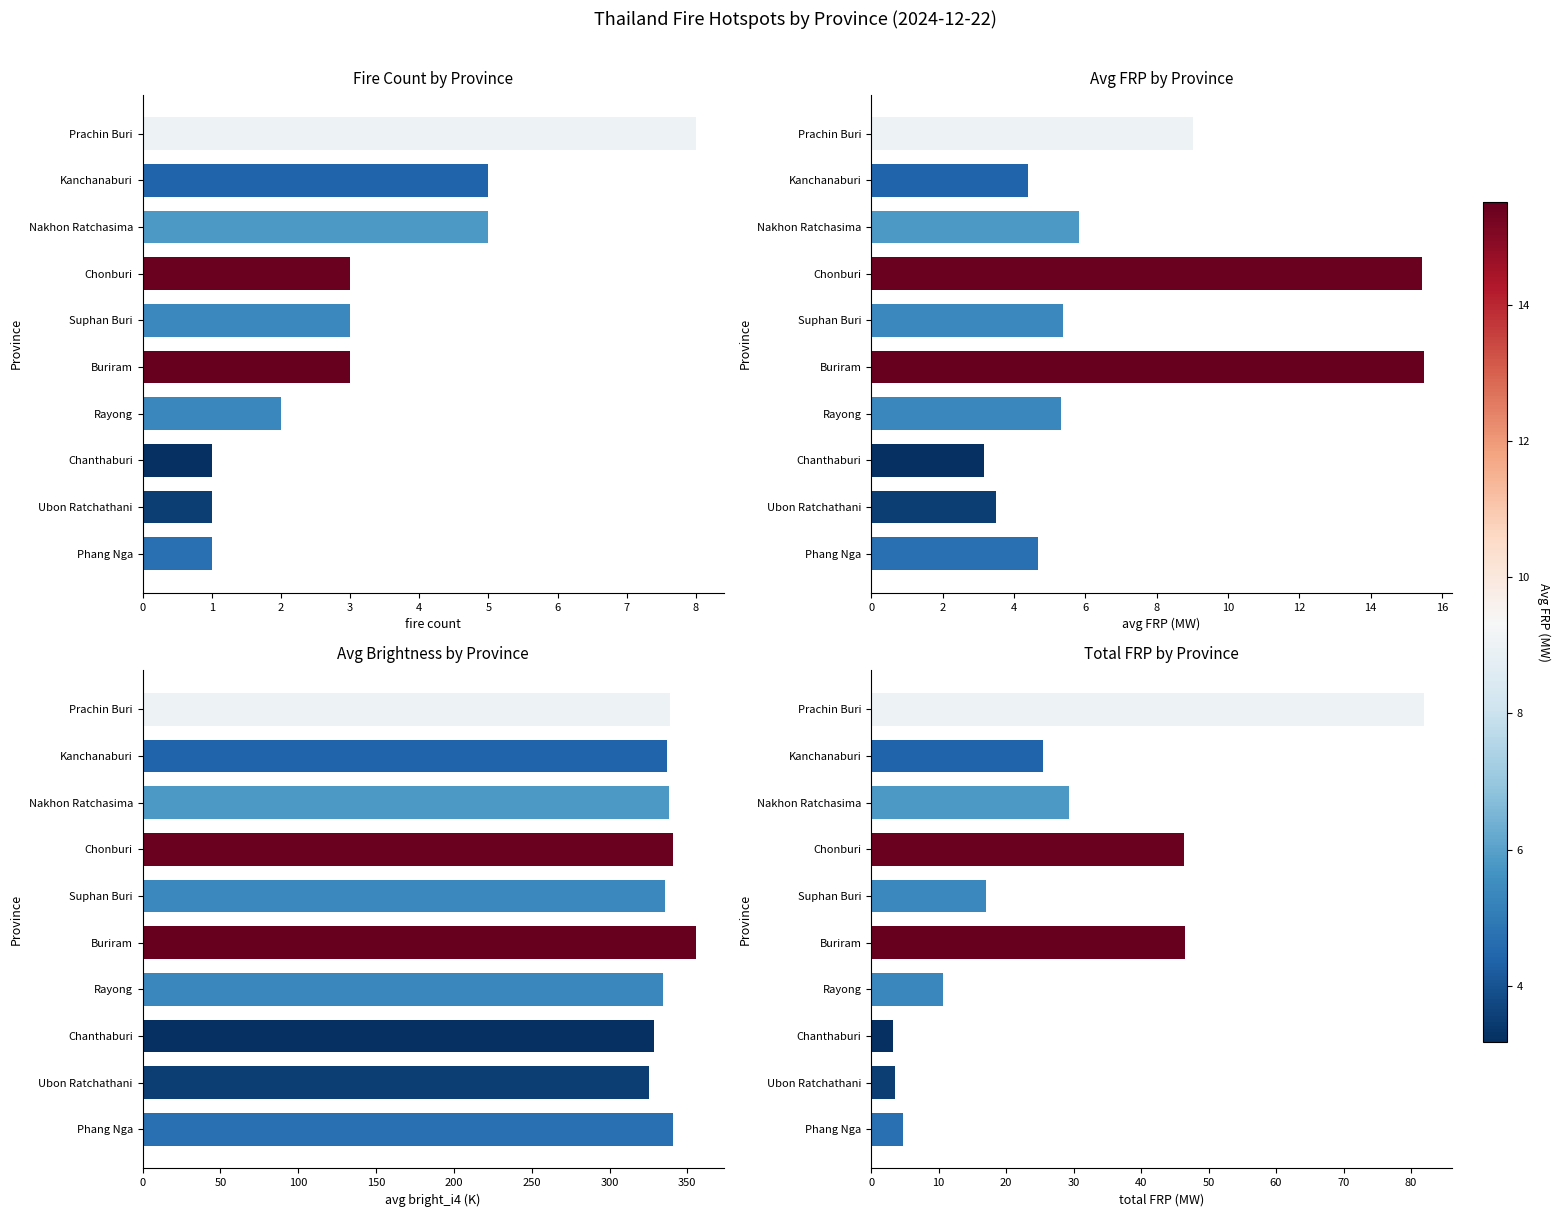

Rank the categories by Avg Brightness by Province value from lowest to highest.

Ubon Ratchathani, Chanthaburi, Rayong, Suphan Buri, Kanchanaburi, Nakhon Ratchasima, Prachin Buri, Phang Nga, Chonburi, Buriram